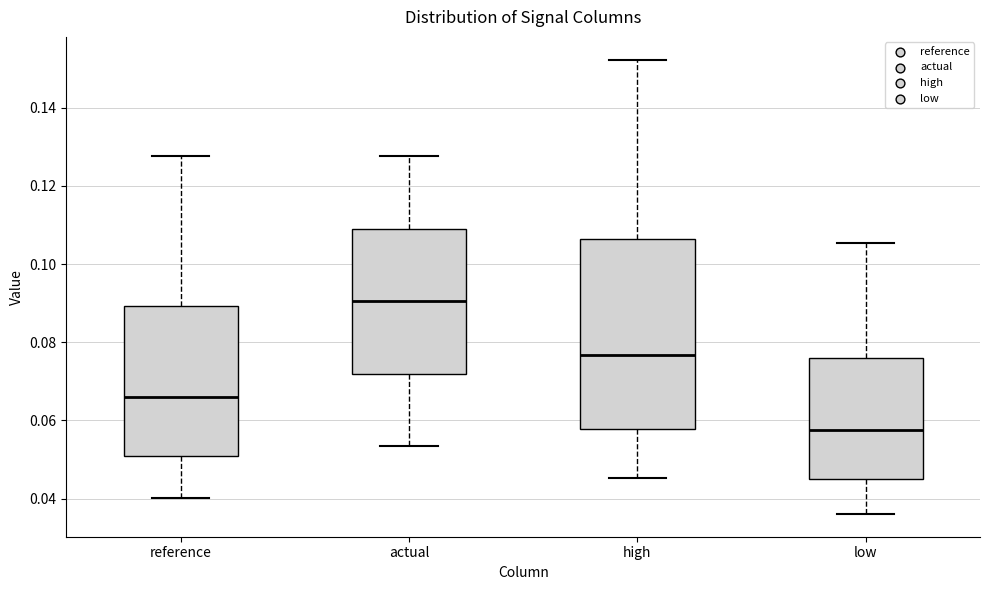

Where does the upper whisker of the box for reference end on the y-axis? The values are not printed on the chart, so give them approximately, as read against the axis.

0.128